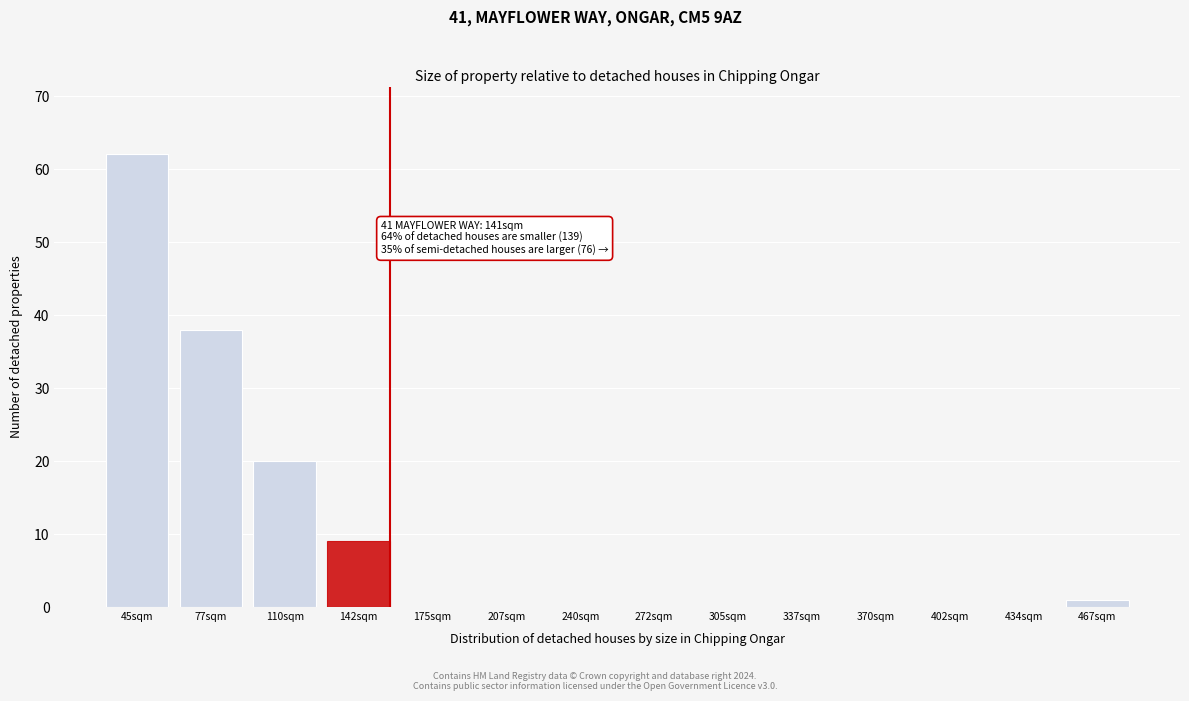

Reading left to right, list all the values displayed in this chart.

45sqm=62	77sqm=38	110sqm=20	142sqm=9	175sqm=0	207sqm=0	240sqm=0	272sqm=0	305sqm=0	337sqm=0	370sqm=0	402sqm=0	434sqm=0	467sqm=1